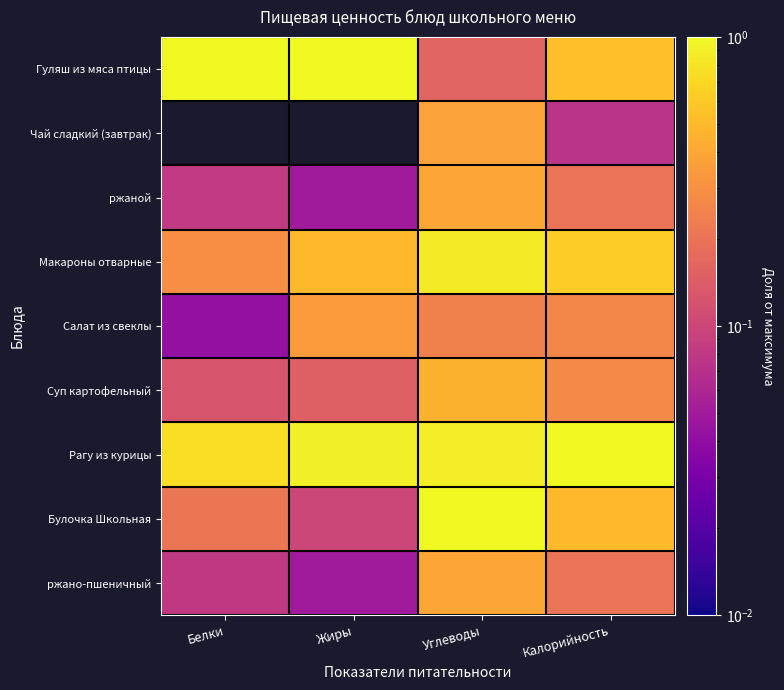

What is the total value across all series at Белки?

2.6